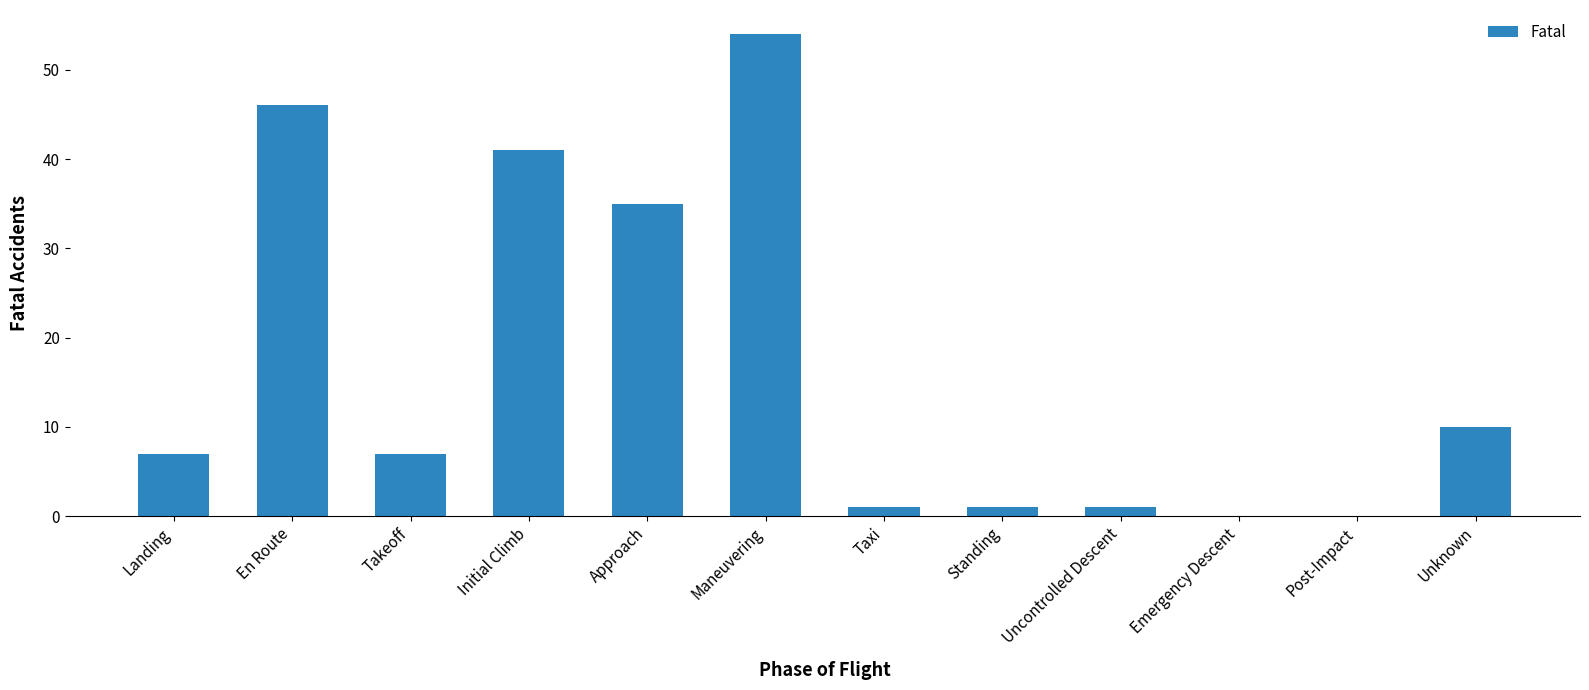

Reading left to right, transcribe all the data shown in this chart.

Landing=7	En Route=46	Takeoff=7	Initial Climb=41	Approach=35	Maneuvering=54	Taxi=1	Standing=1	Uncontrolled Descent=1	Emergency Descent=0	Post-Impact=0	Unknown=10